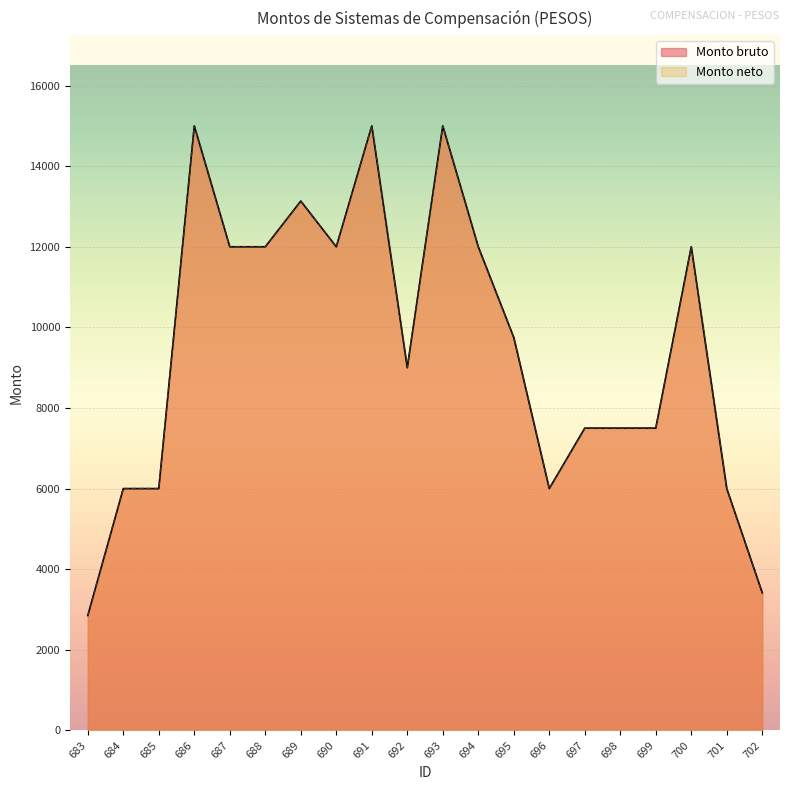

At how many categories does at least one series exceed 12888?

4